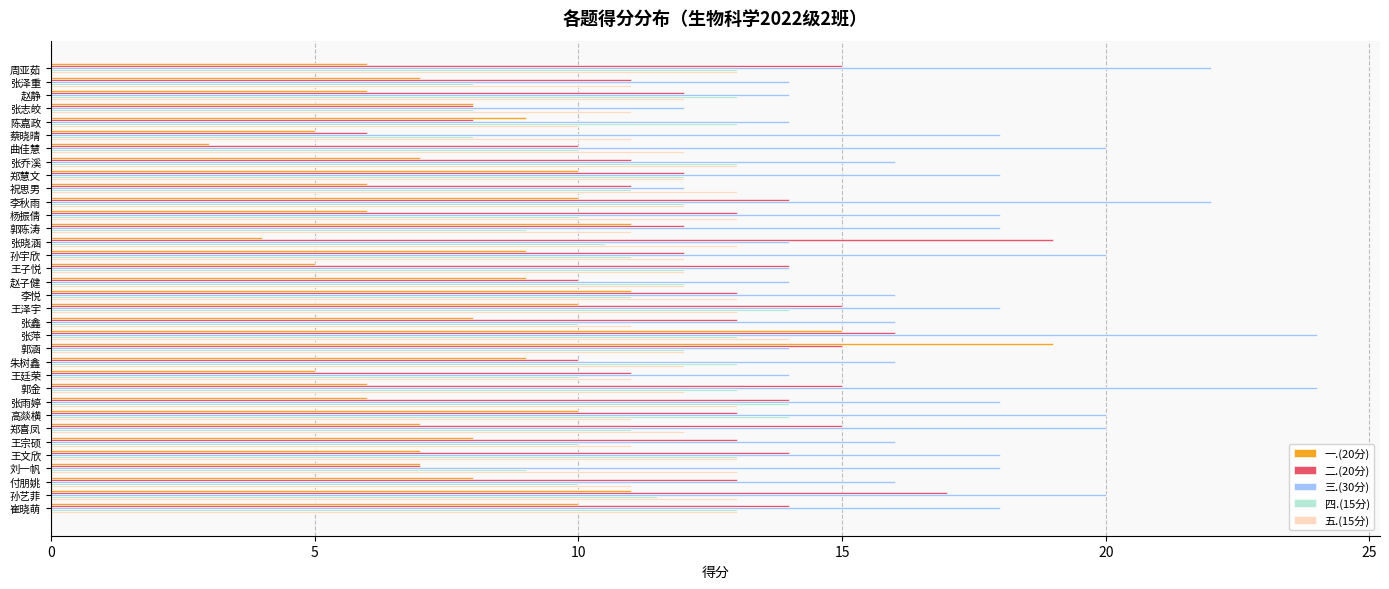

Which series has the largest range (max minus min)?

一.(20分)